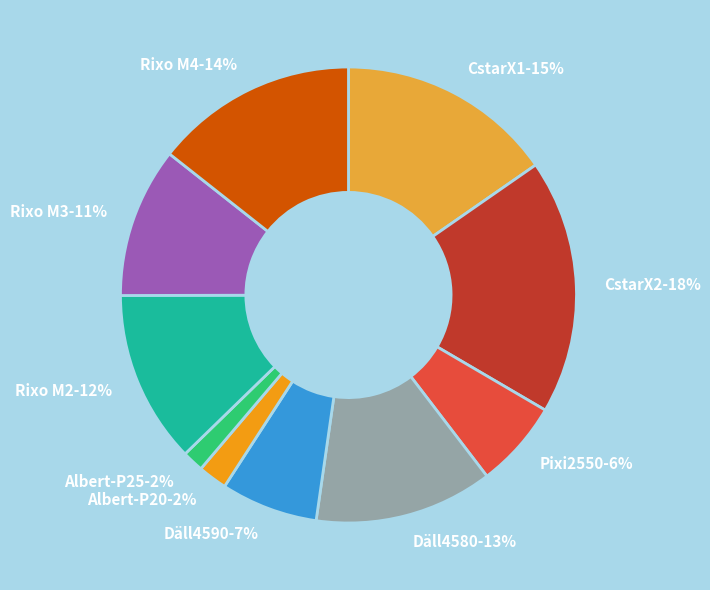

Combined, do Däll4590-7% and Pixi2550-6% account for over 50%?

No